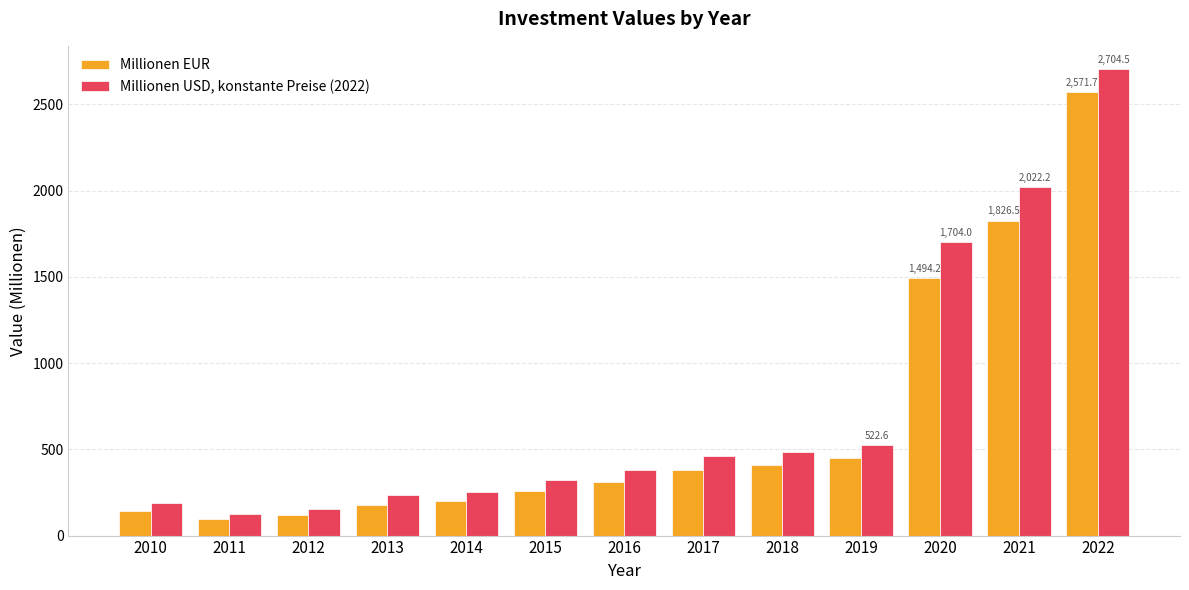

Which series has the largest total across all categories?

Millionen USD, konstante Preise (2022)